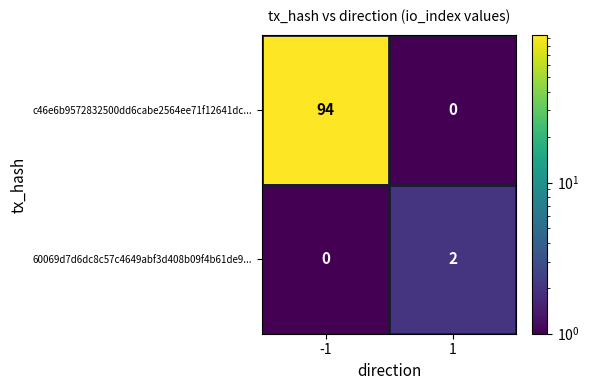

The value of c46e6b9572832500dd6cabe2564ee71f12641dc... at 1 is 47. True or false?

False